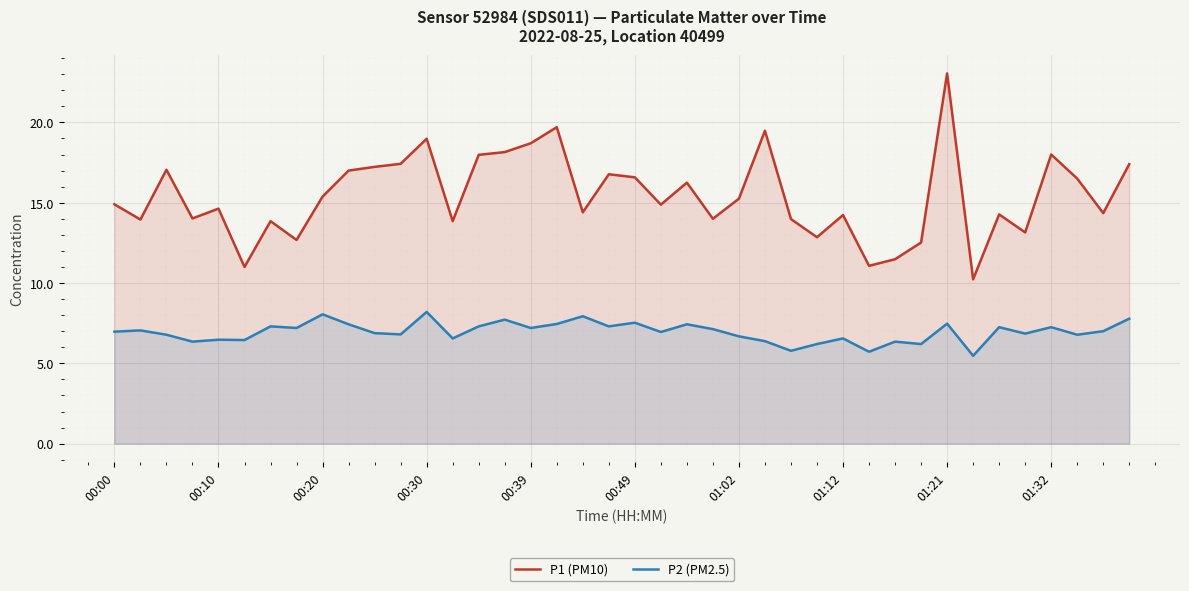

Which category has the lowest value in the P2 (PM2.5) series?

33